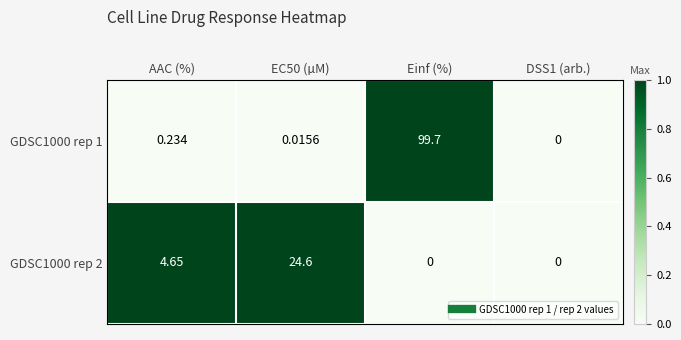

Which label corresponds to the largest value in the chart?

Einf (%)